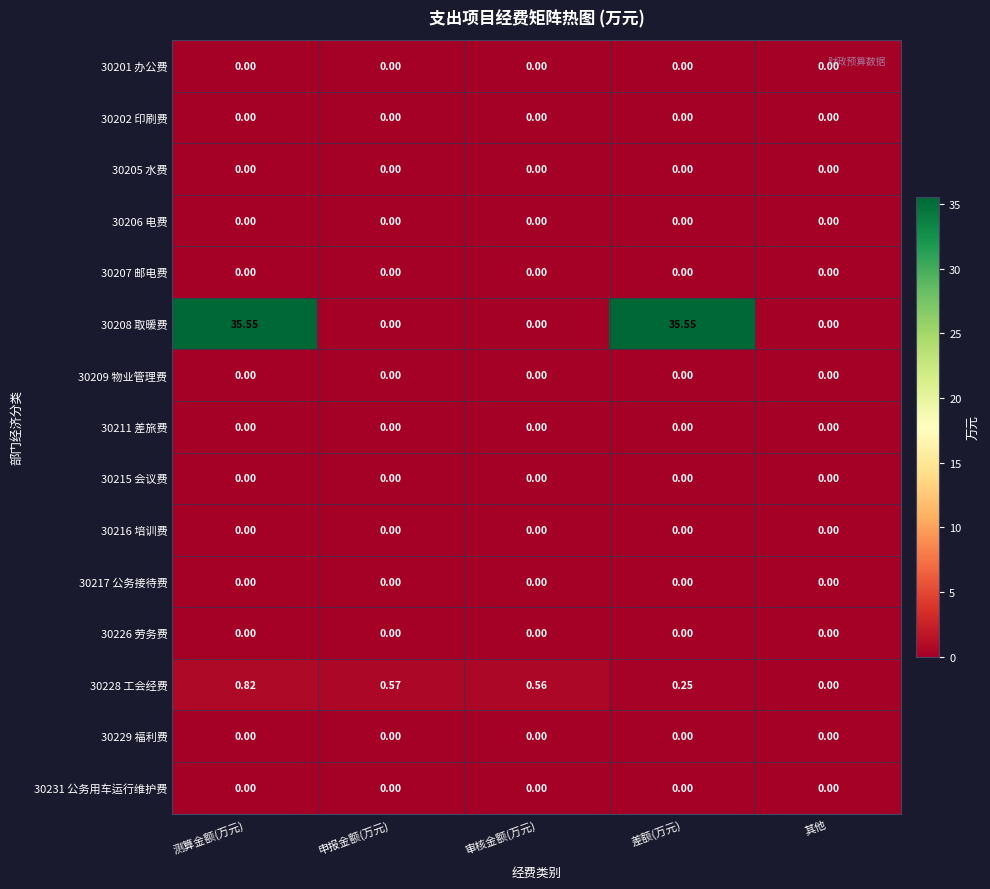

At which category is the sum across all series the highest?

测算金额(万元)